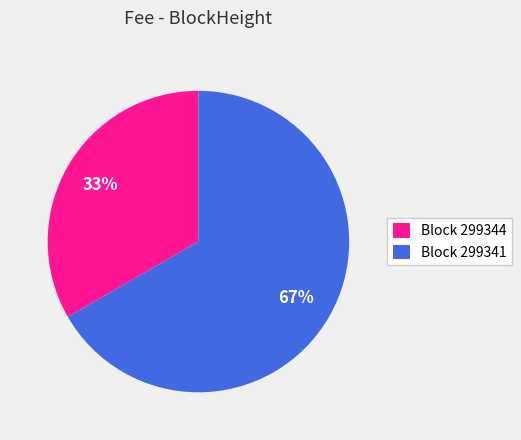

Is it true that Block 299341 is 67% of the pie?

True